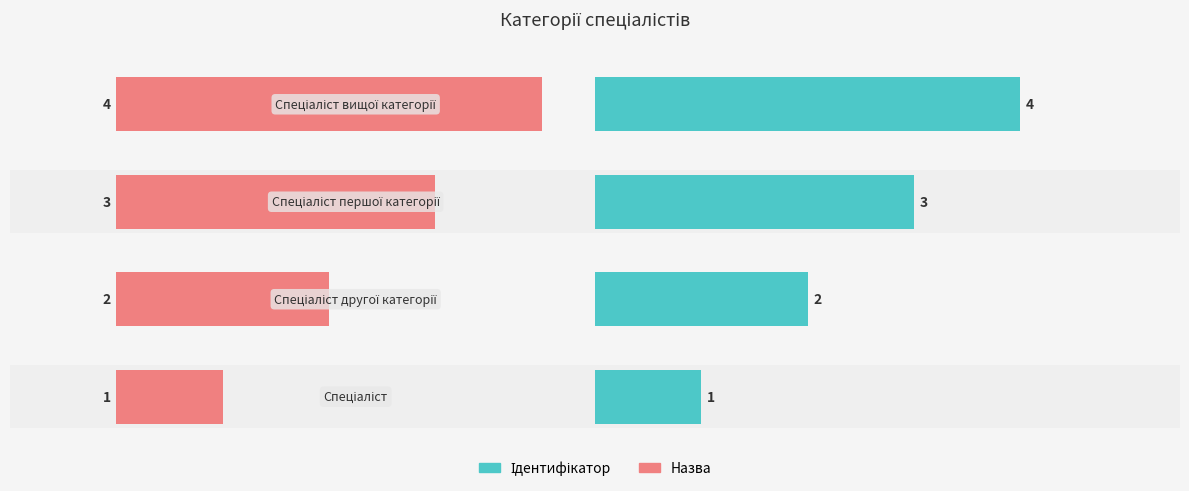

Which series has the largest total across all categories?

Ідентифікатор